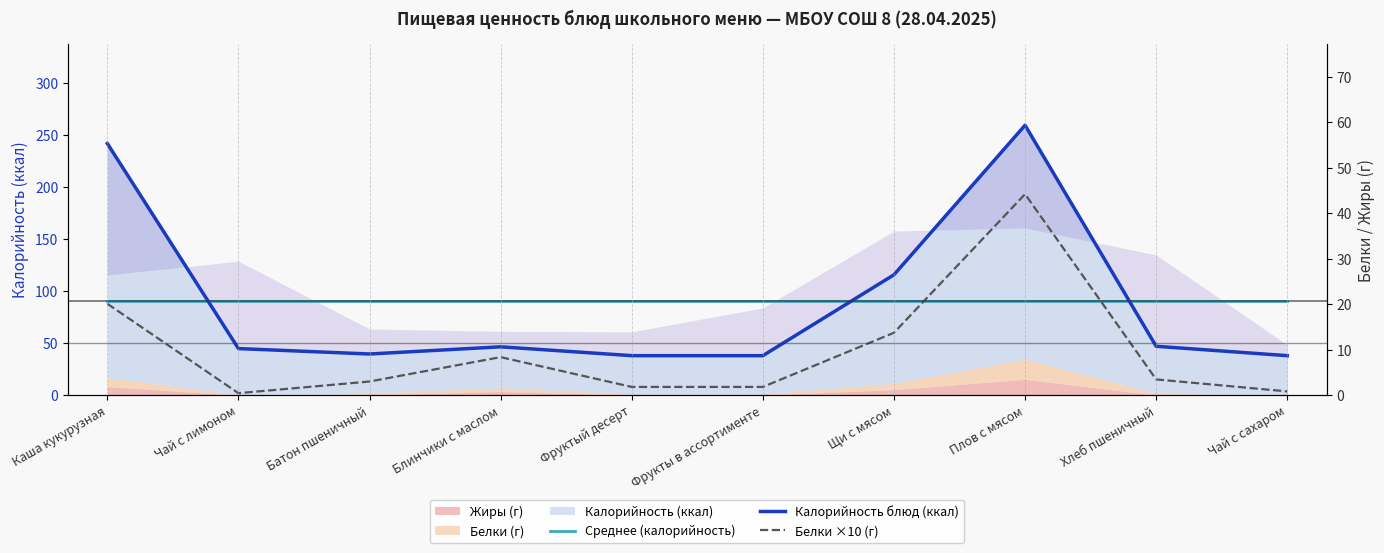

Reading left to right, list all the values displayed in this chart.

Среднее (калорийность): 90.8	90.8	90.8	90.8	90.8	90.8	90.8	90.8	90.8	90.8
Калорийность блюд (ккал): 241.6	44.8	39.6	46.5	38.0	38.0	115.6	259.1	47.0	38.0
Белки ×10 (г): 87.8	2.0	13.2	36.6	8.0	8.0	60.0	193.0	15.2	3.7